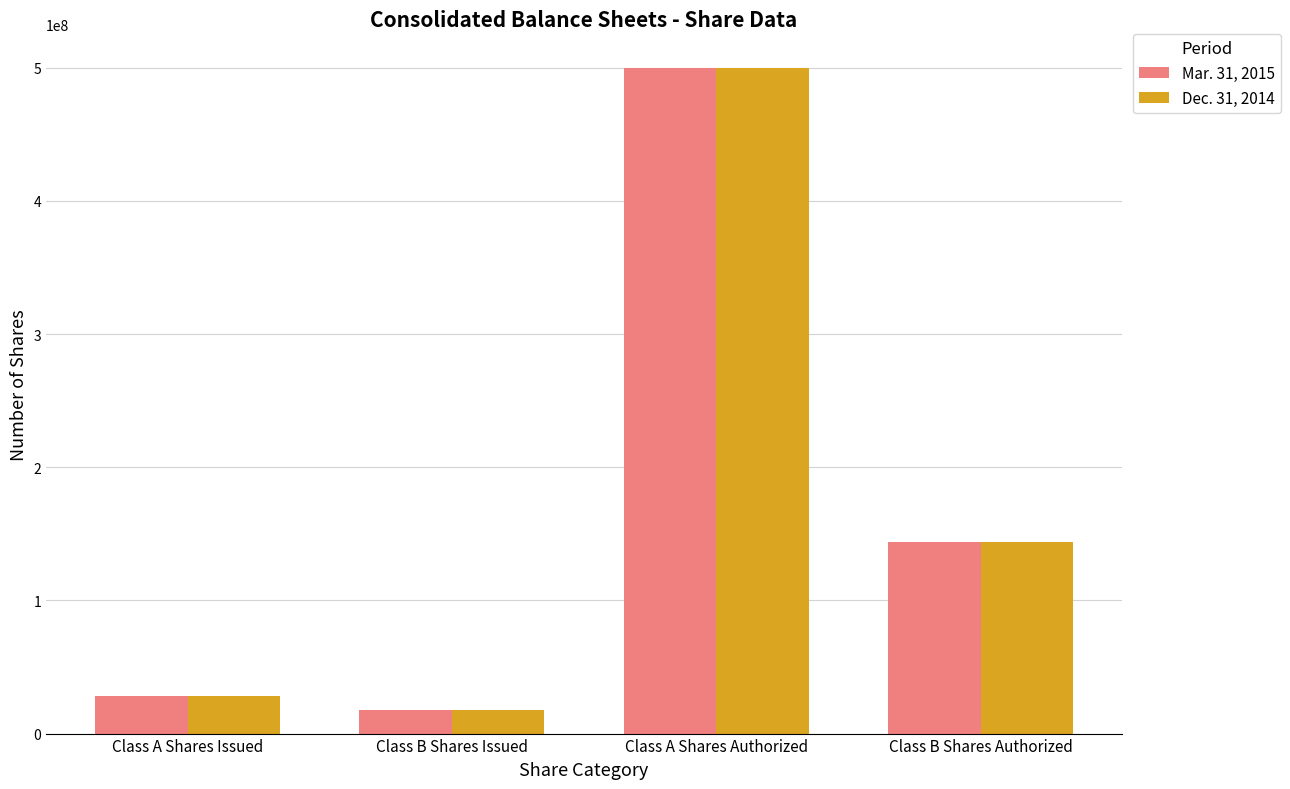

At which category is the sum across all series the highest?

Class A Shares Authorized